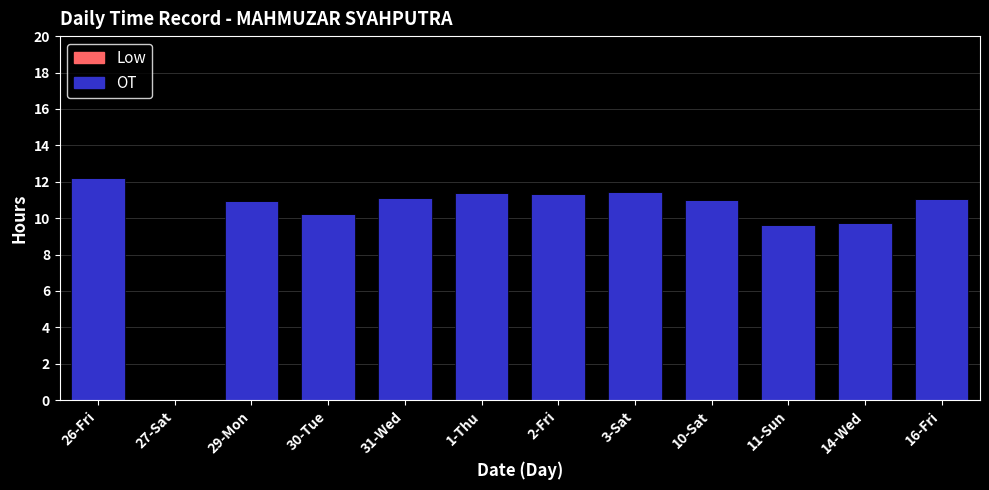

Are the bars horizontal?

No